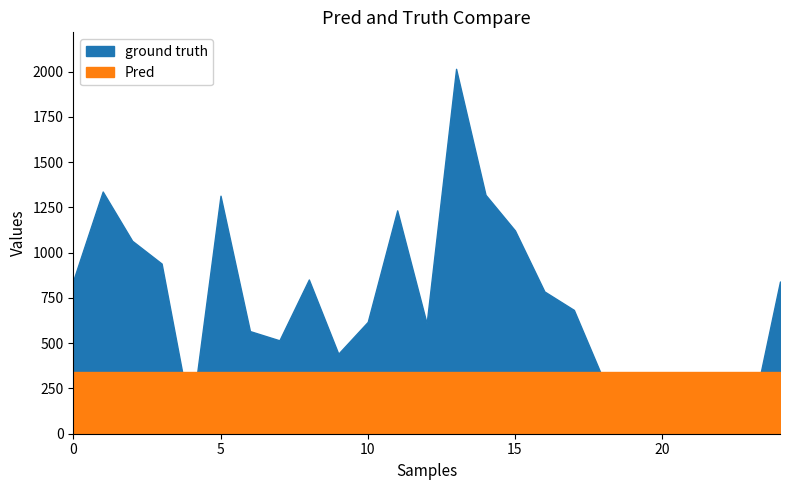

In ground truth, how many points are lower than both neighbors (excluding endpoints)?

6